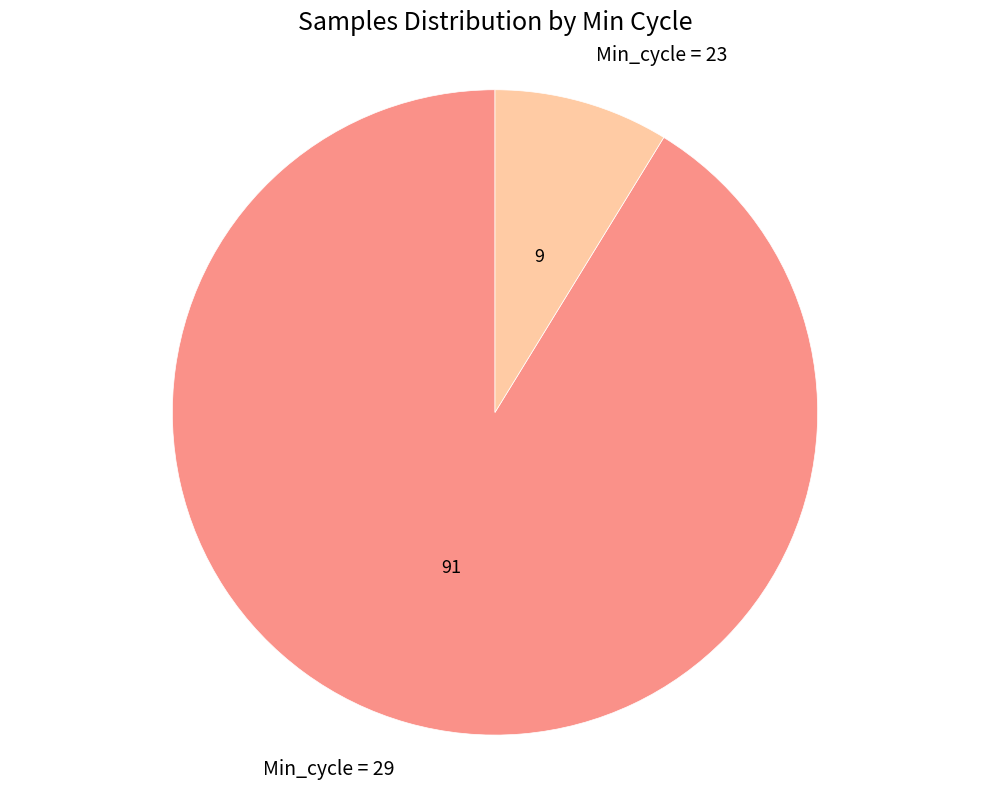

Which category accounts for the majority?

Min_cycle = 29